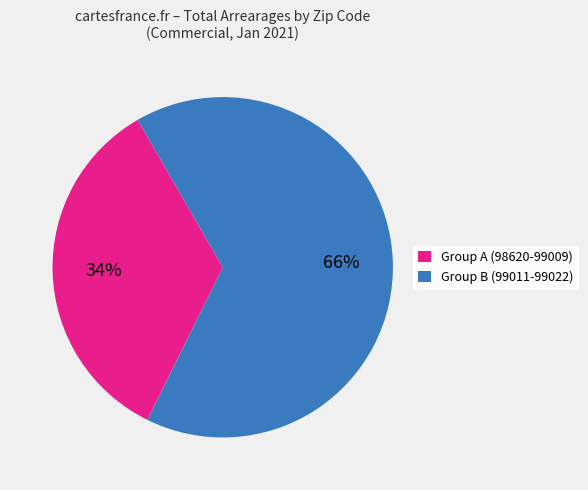

True or false: Group B (99011-99022) accounts for 76% of the total.

False